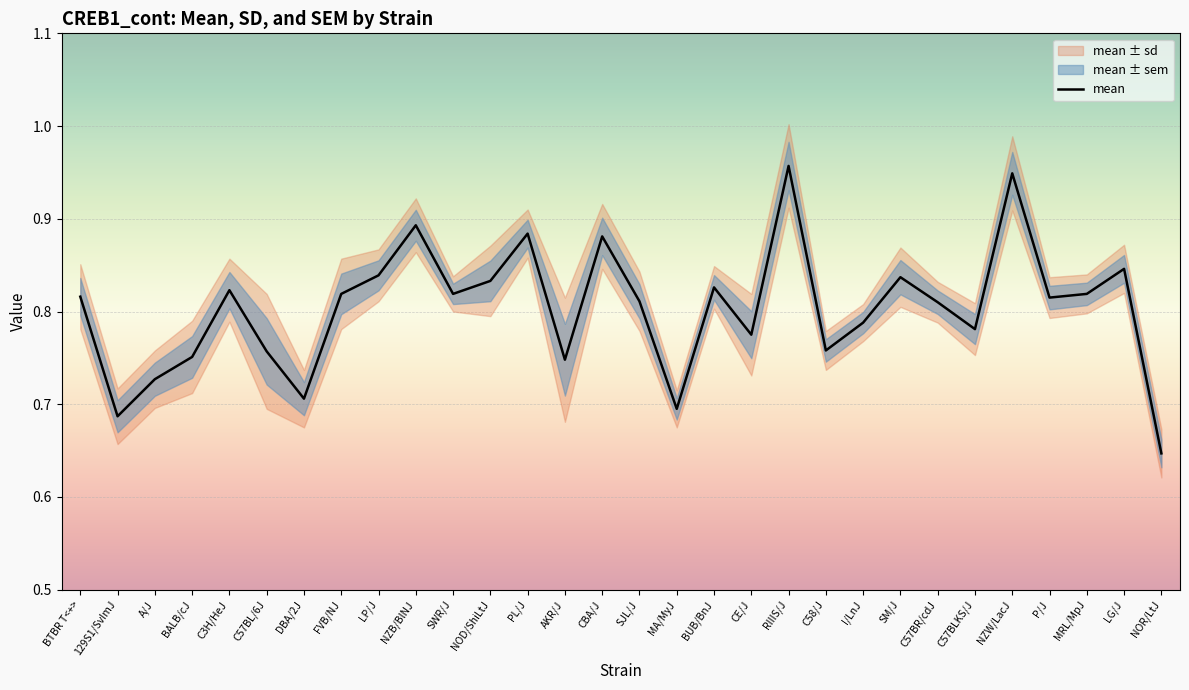

Reading left to right, what are all the values shown in this chart?

BTBR T<+>=0.8	129S1/SvImJ=0.7	A/J=0.7	BALB/cJ=0.8	C3H/HeJ=0.8	C57BL/6J=0.8	DBA/2J=0.7	FVB/NJ=0.8	LP/J=0.8	NZB/BlNJ=0.9	SWR/J=0.8	NOD/ShiLtJ=0.8	PL/J=0.9	AKR/J=0.7	CBA/J=0.9	SJL/J=0.8	MA/MyJ=0.7	BUB/BnJ=0.8	CE/J=0.8	RIIIS/J=1.0	C58/J=0.8	I/LnJ=0.8	SM/J=0.8	C57BR/cdJ=0.8	C57BLKS/J=0.8	NZW/LacJ=0.9	P/J=0.8	MRL/MpJ=0.8	LG/J=0.8	NOR/LtJ=0.6